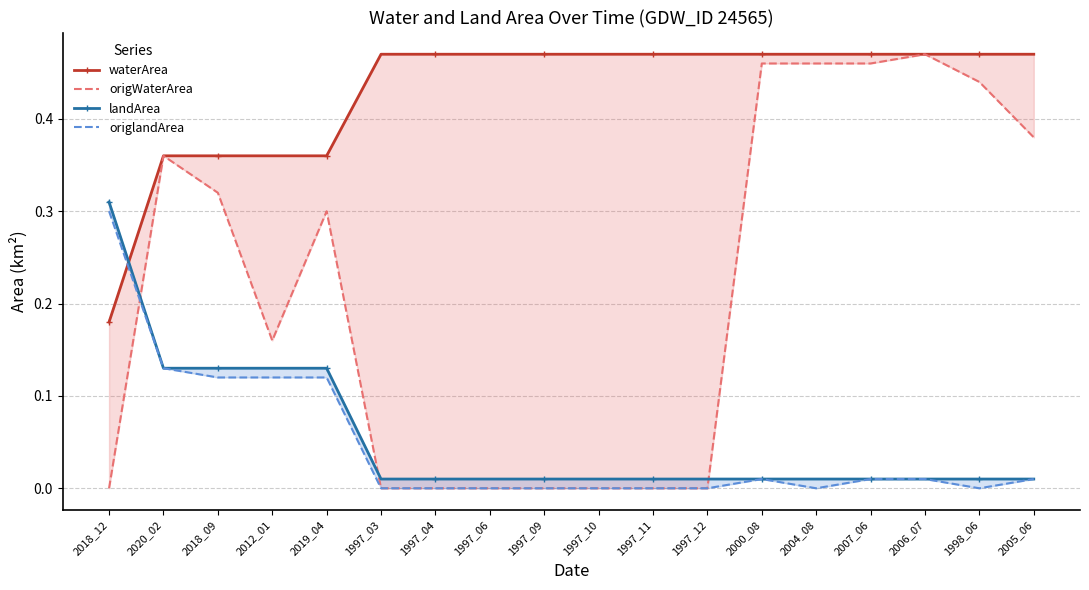

True or false: waterArea and origlandArea intersect in this chart.

True